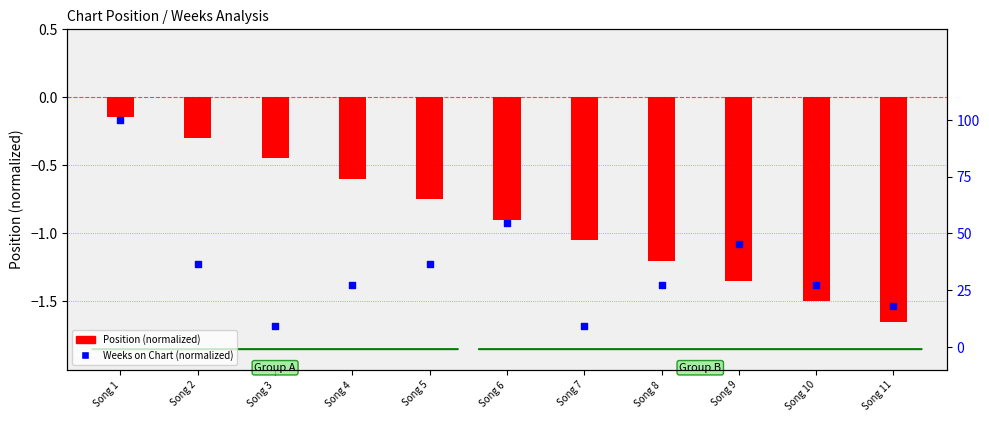

At which category is the sum across all series the highest?

Song 1